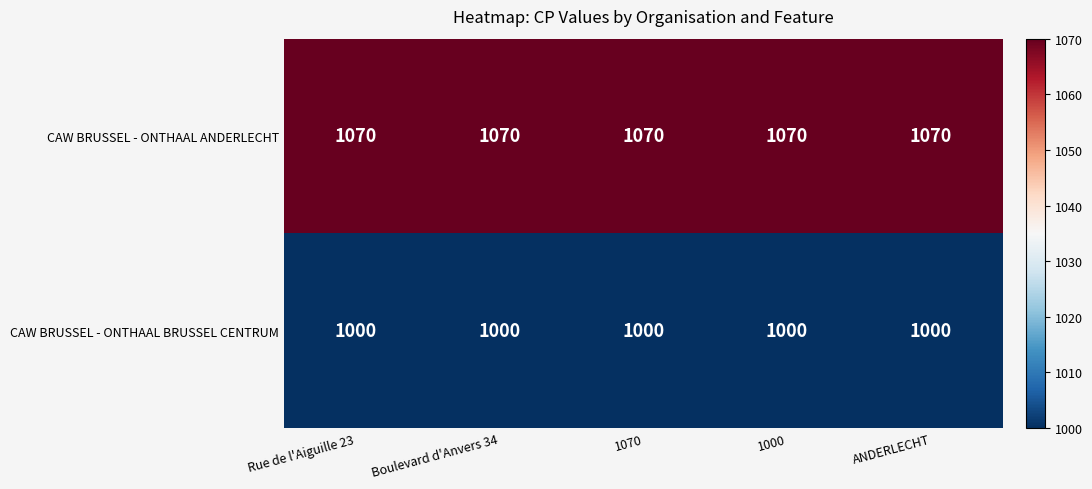

What is the difference between the highest and lowest values at 1070?

70